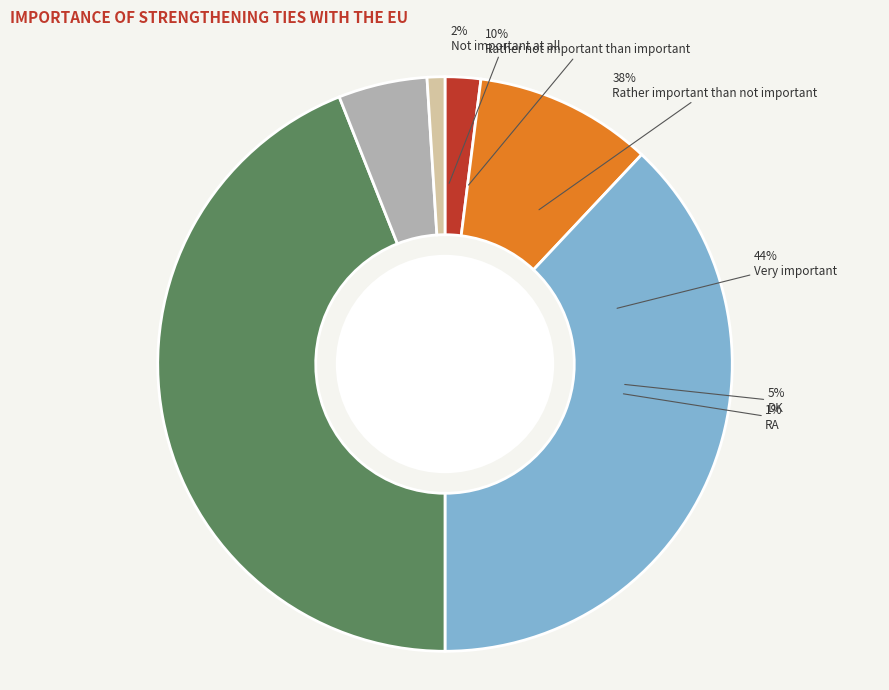

What is the change in value from Rather important than not important to DK?

-33